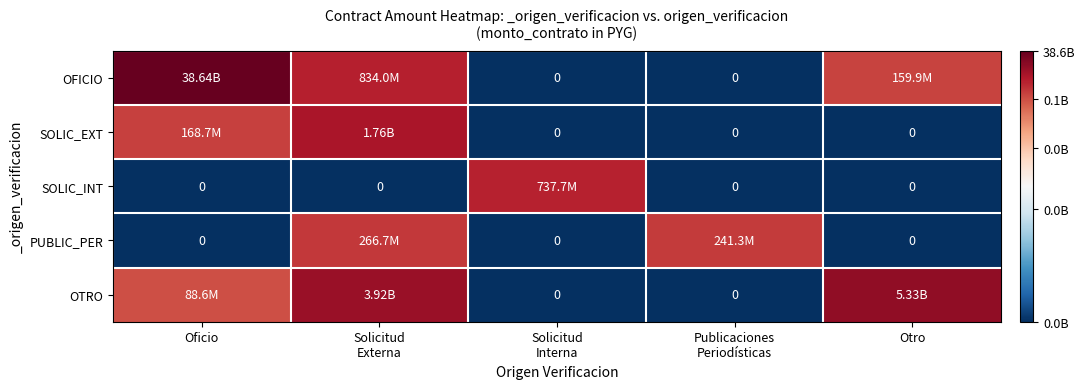

Between Publicaciones Periodísticas and Otro, which series saw the biggest shift?

OTRO